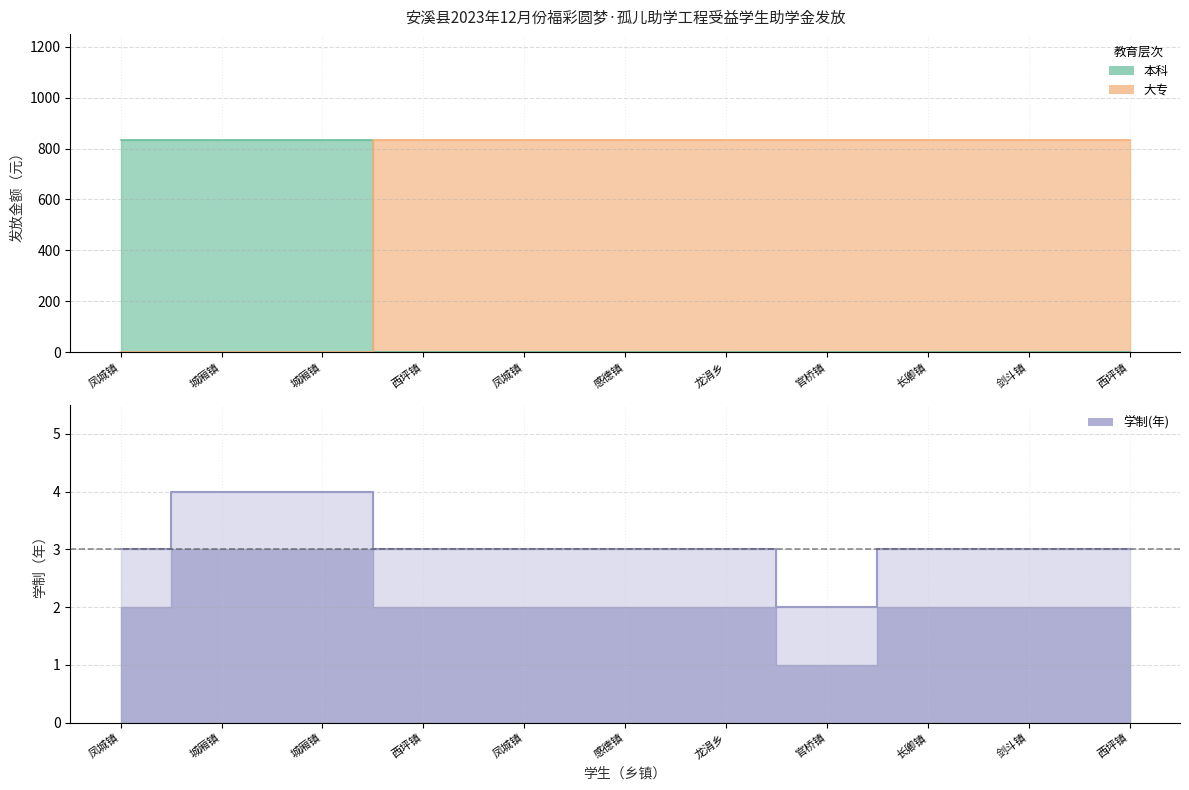

Between 凤城镇 and 剑斗镇, which is larger?

凤城镇